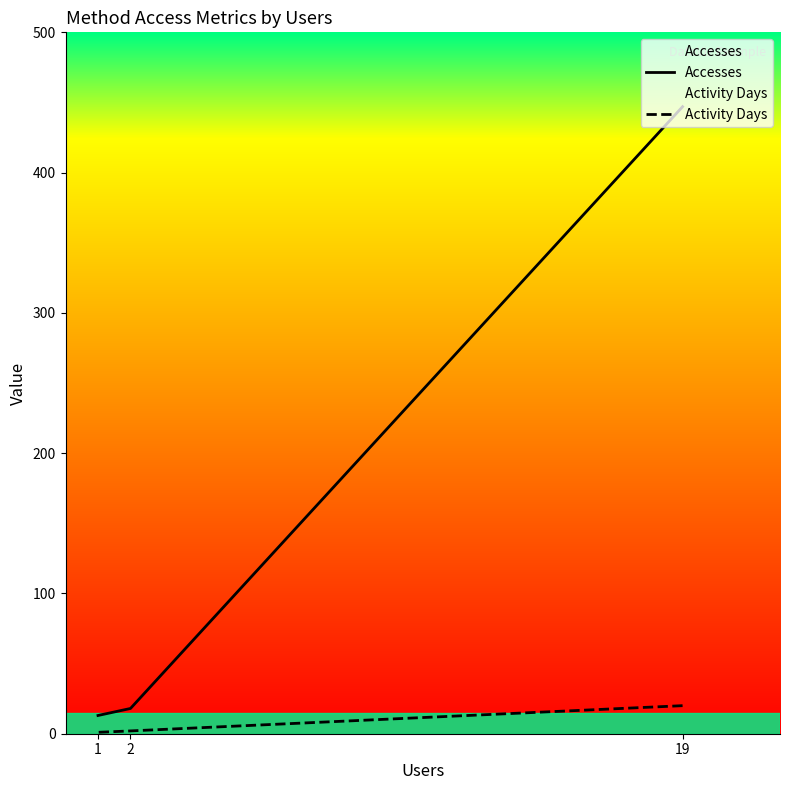

What is the smallest value displayed?

1